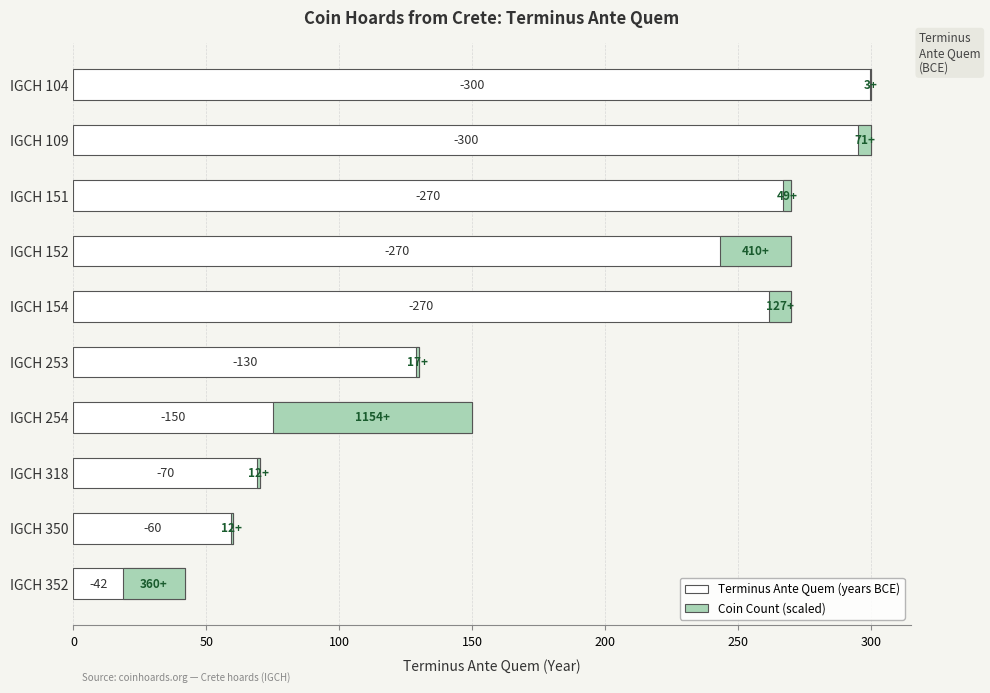

Rank the series by their maximum value, from highest to lowest.

Terminus Ante Quem (years BCE), Coin Count (scaled)